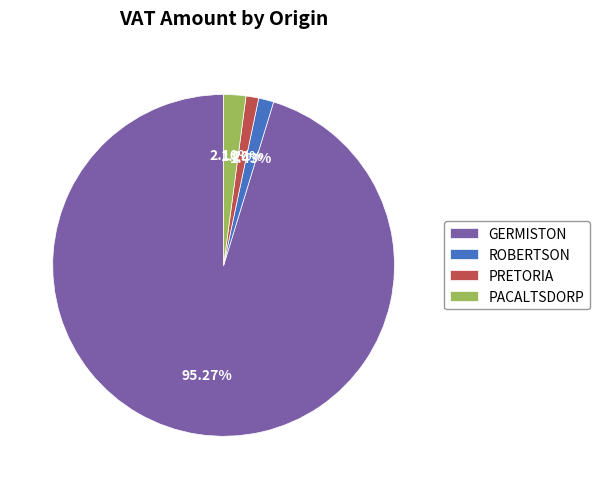

How many slices are in this pie chart?

4